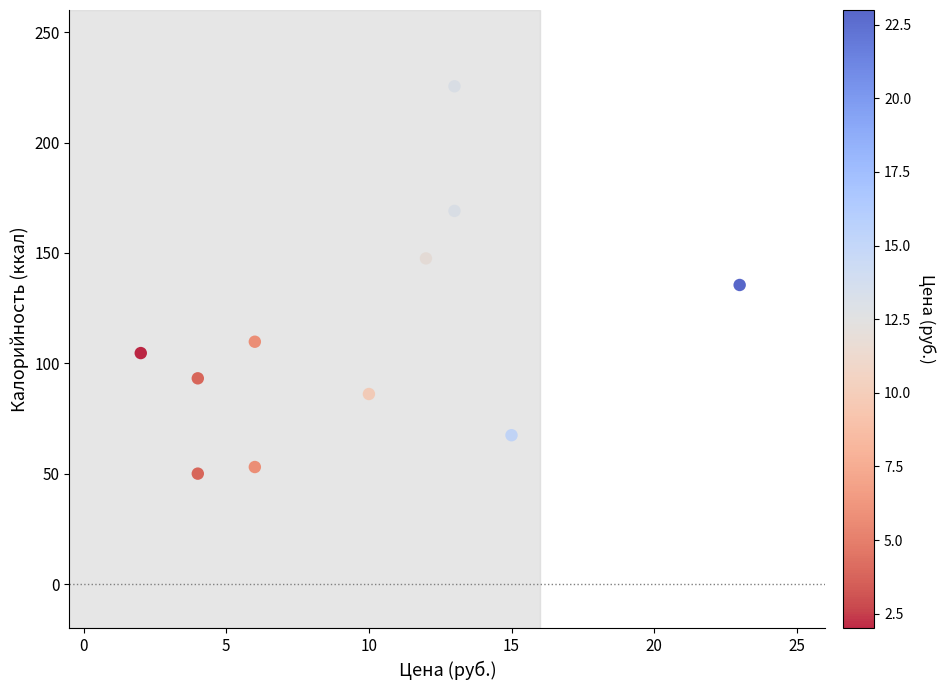

What is the average Y value?

112.9